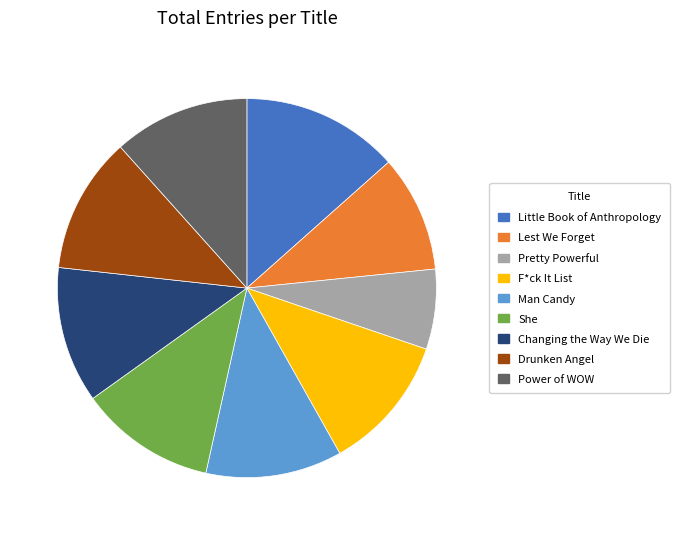

Which slice is the smallest?

Pretty Powerful